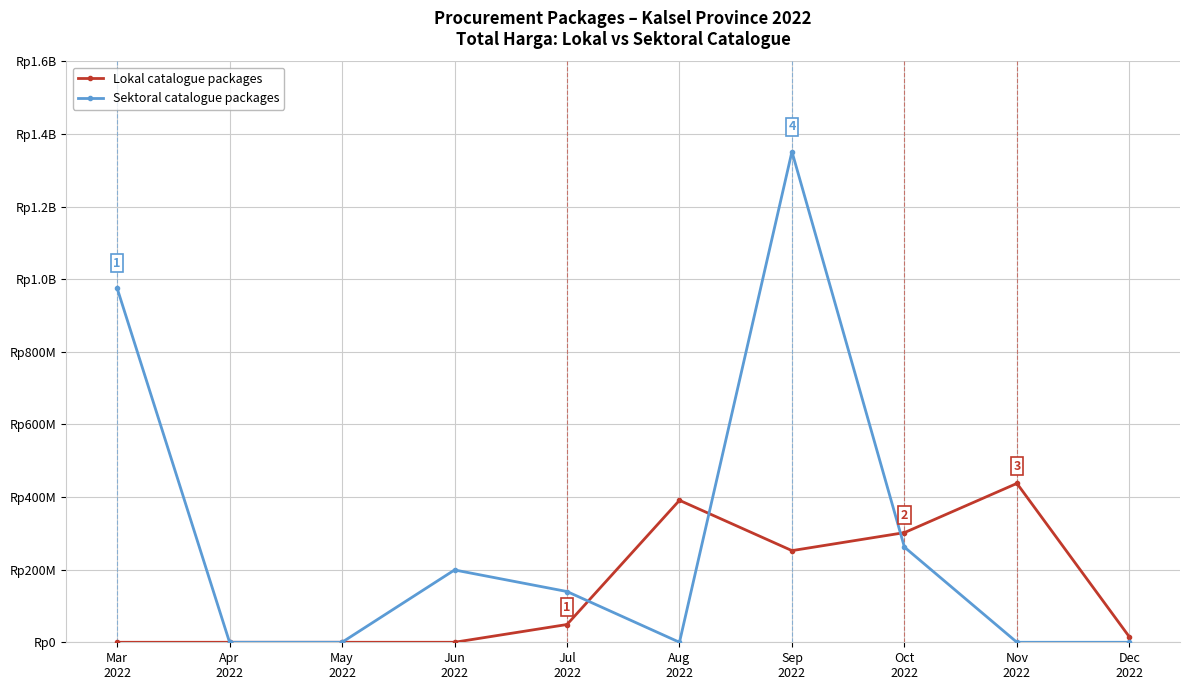

Which series ends up on top after the final intersection of Lokal catalogue packages and Sektoral catalogue packages?

Lokal catalogue packages